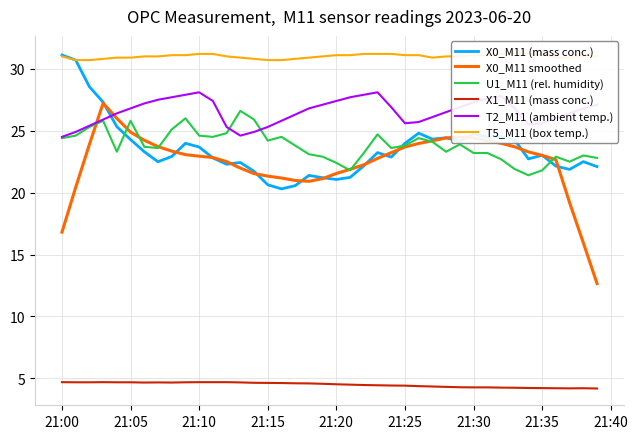

Does the chart have visible grid lines?

Yes